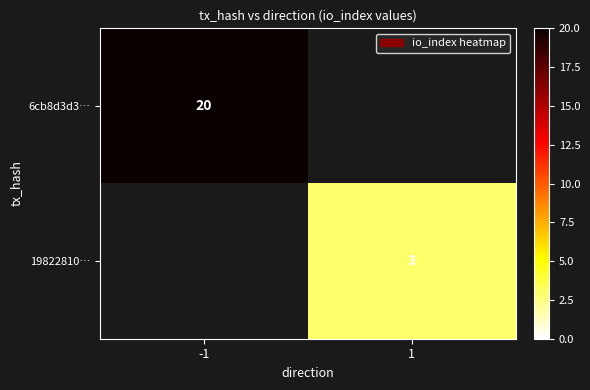

True or false: 19822810… has a value of 1 at 1.

False